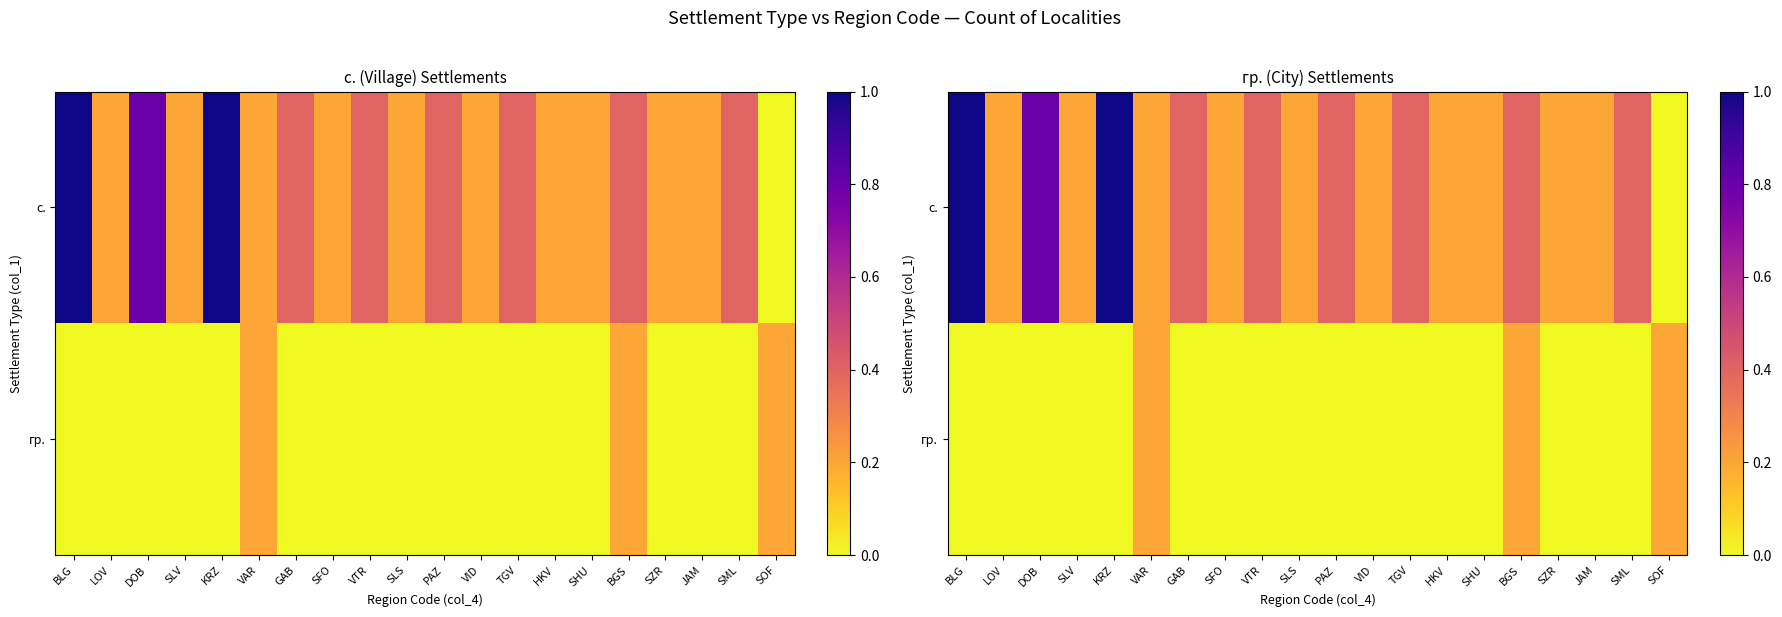

Where is с. nearest to the value 0?

SOF